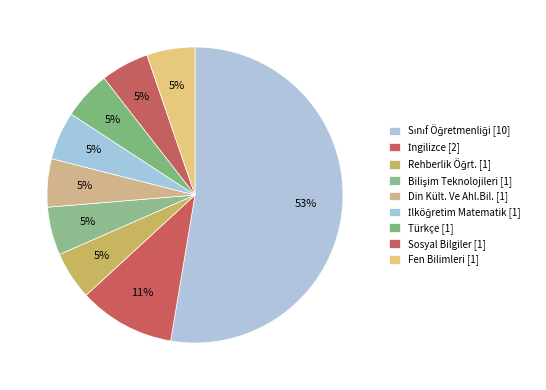

What is the largest slice in the pie chart?

Sınıf Öğretmenliği